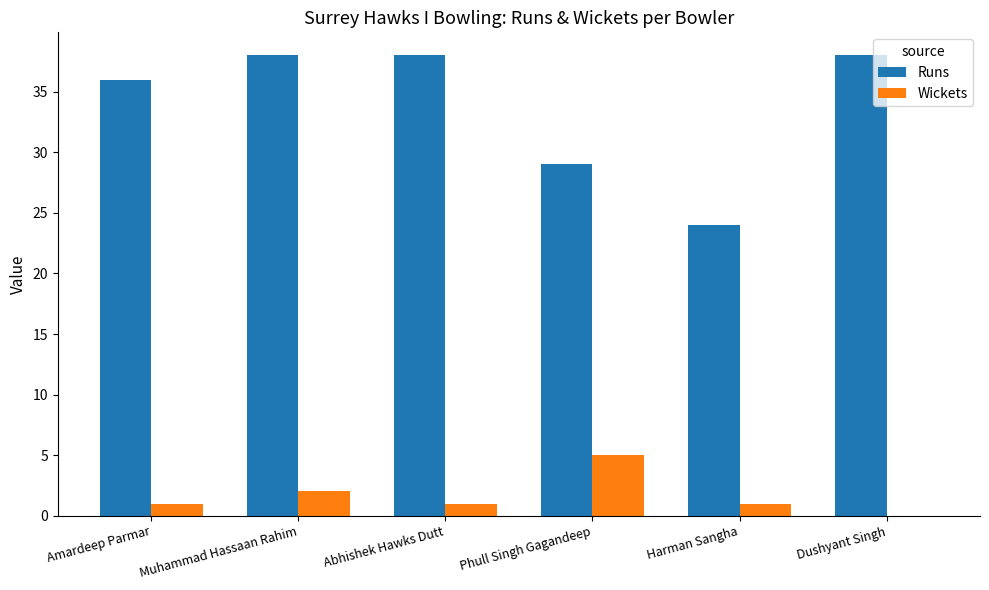

What is the approximate value of Runs at Harman Sangha?

24